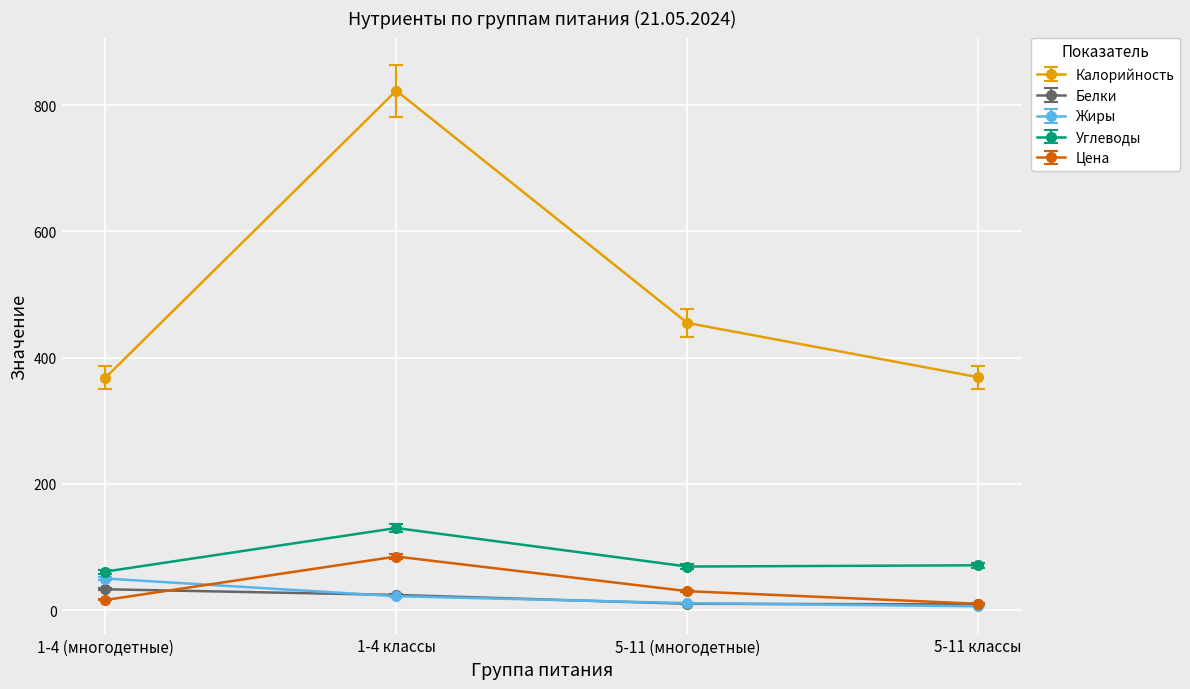

How many distinct data groups are displayed?

5